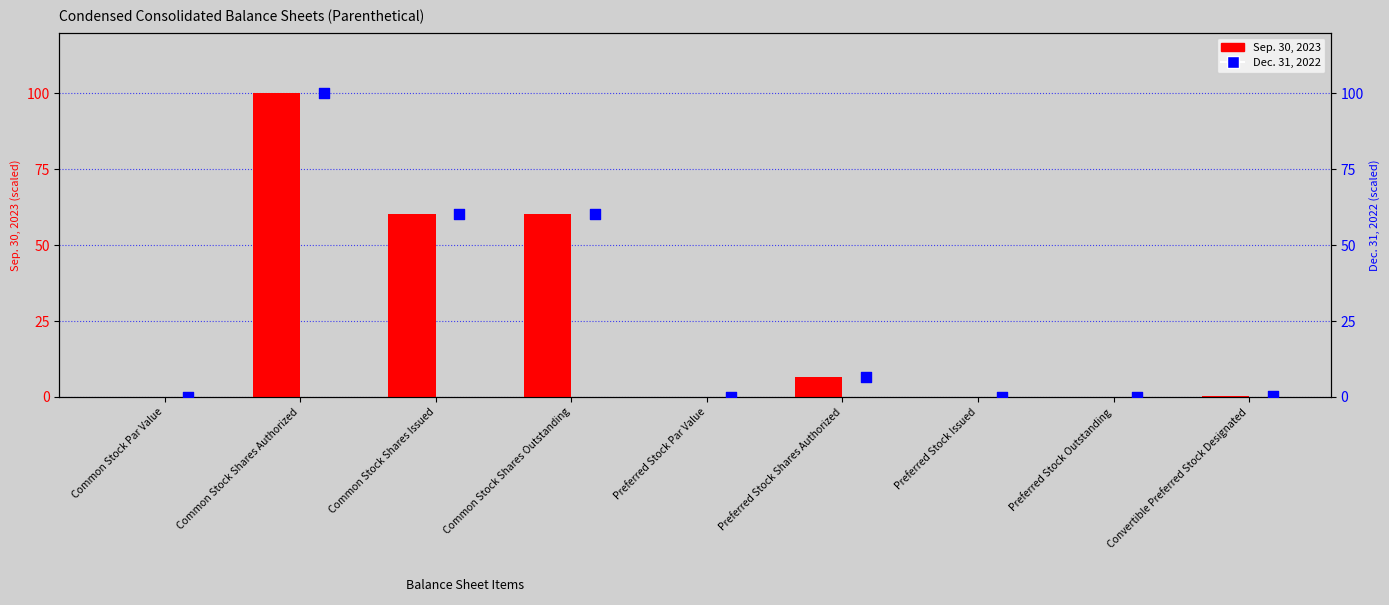

Which series reaches the minimum Y coordinate?

Sep. 30, 2023